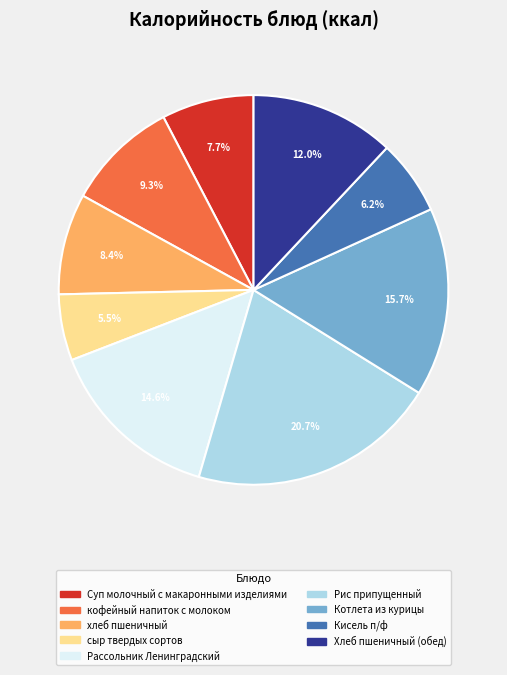

What is the total percentage of Рассольник Ленинградский and Котлета из курицы?

30.3%